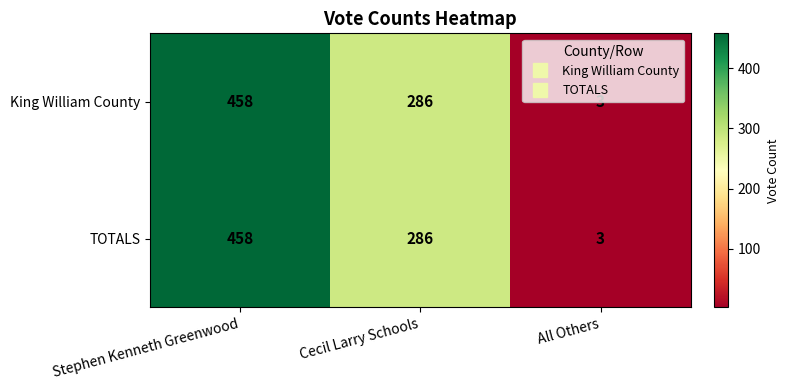

What is the greatest value displayed?

458